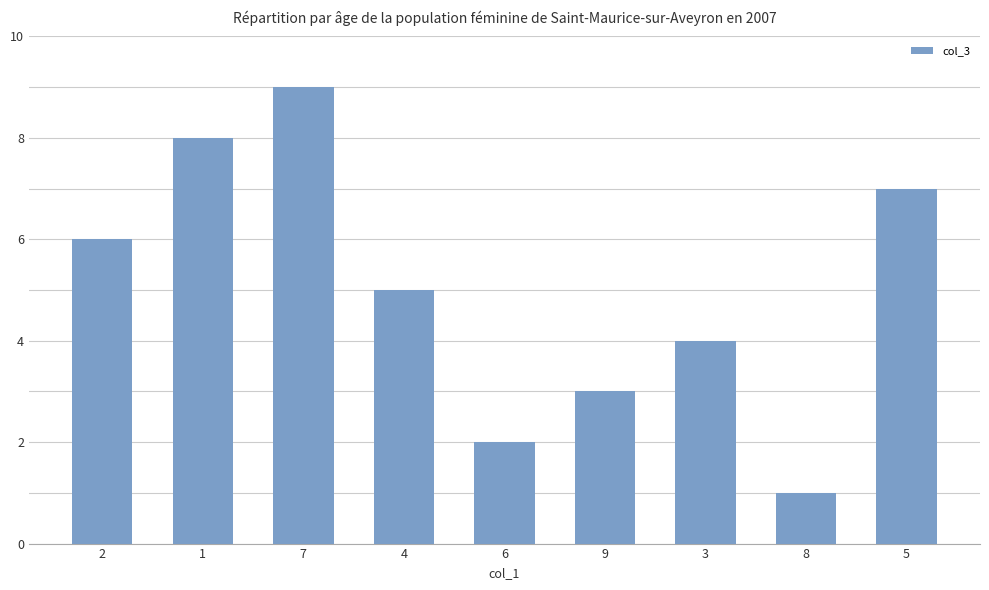

How many data points are less than 5?

4